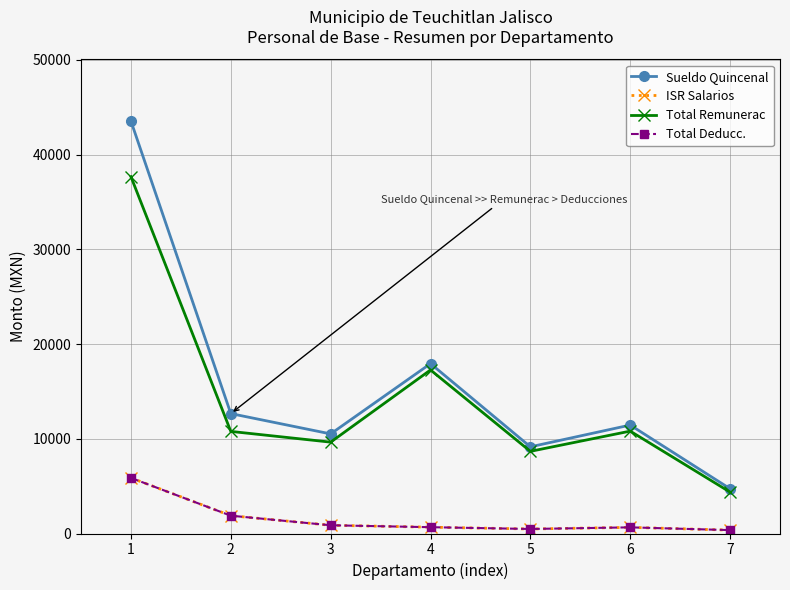

Rank the series by their maximum value, from highest to lowest.

Sueldo Quincenal, Total Remunerac, ISR Salarios, Total Deducc.